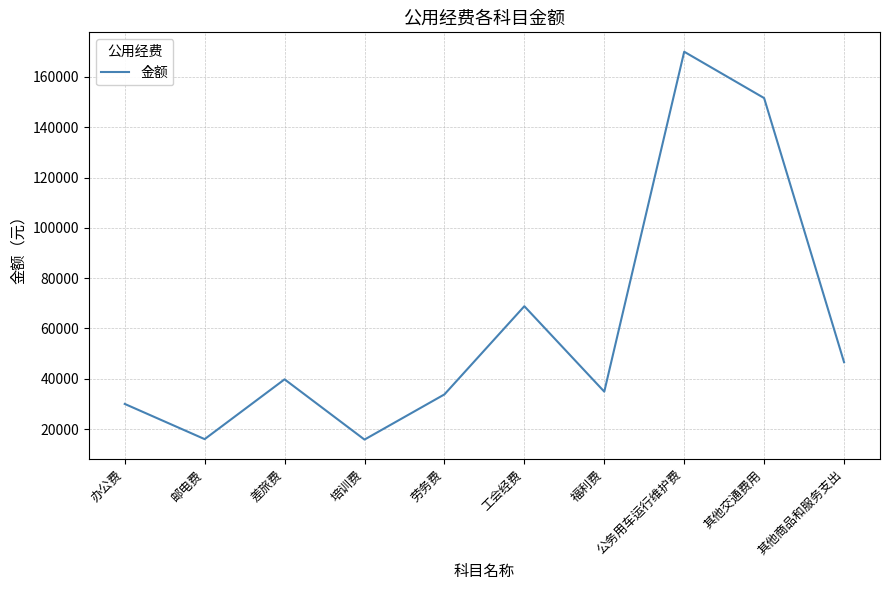

At which category does the data reach its first local peak?

差旅费